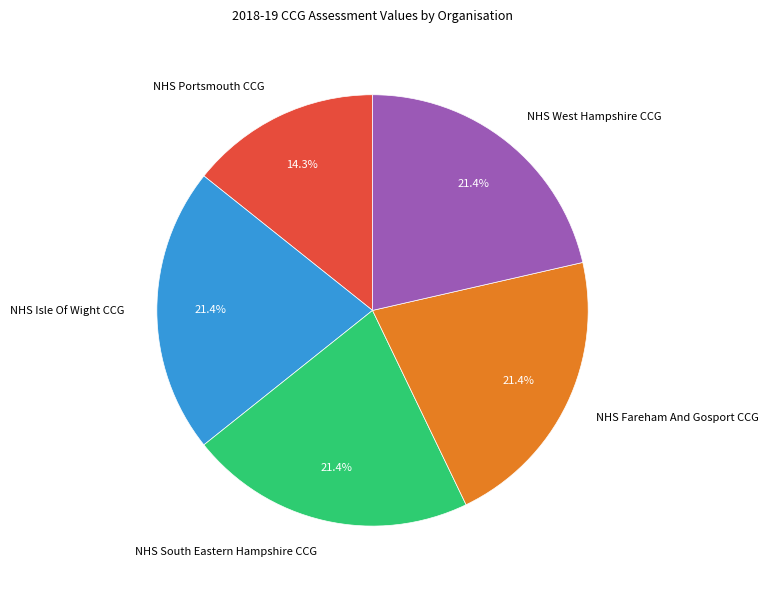

Approximately how many times larger is the value at NHS Fareham And Gosport CCG compared to NHS South Eastern Hampshire CCG?

1.0